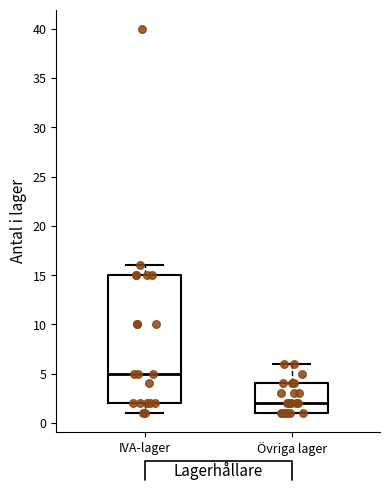

Reading left to right, transcribe this box plot: for each box, give where its median line is, the range the box spans, and where its two whiskers end, as read against the y-axis. The values are not printed on the chart, so give them approximately, as read against the axis.

IVA-lager: median 5, box 2 to 15, whiskers 1 to 16
Övriga lager: median 2, box 1 to 4, whiskers 1 to 6